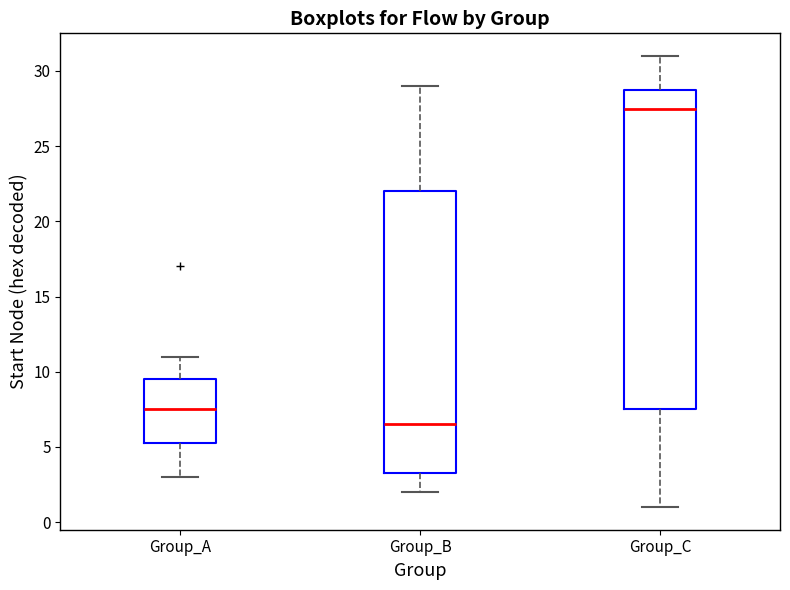

Which box has the highest median line?

Group_C